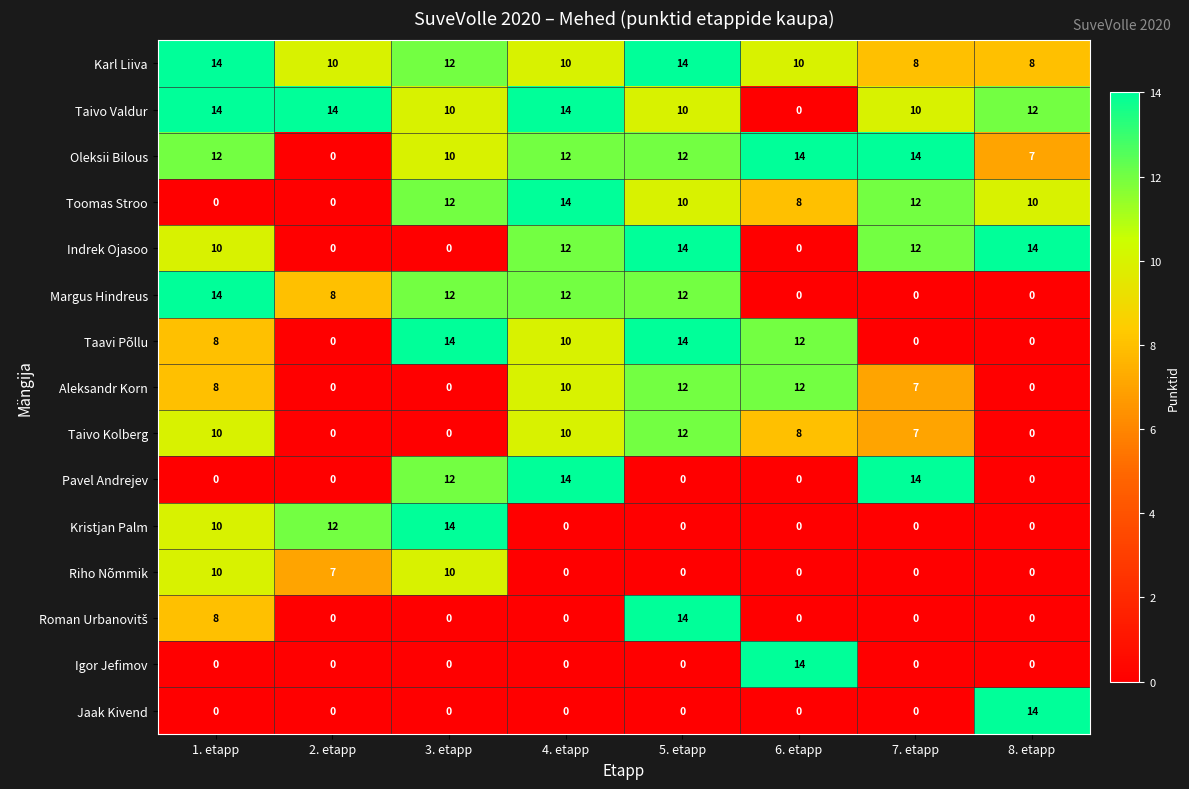

How many data points does each series have?

8